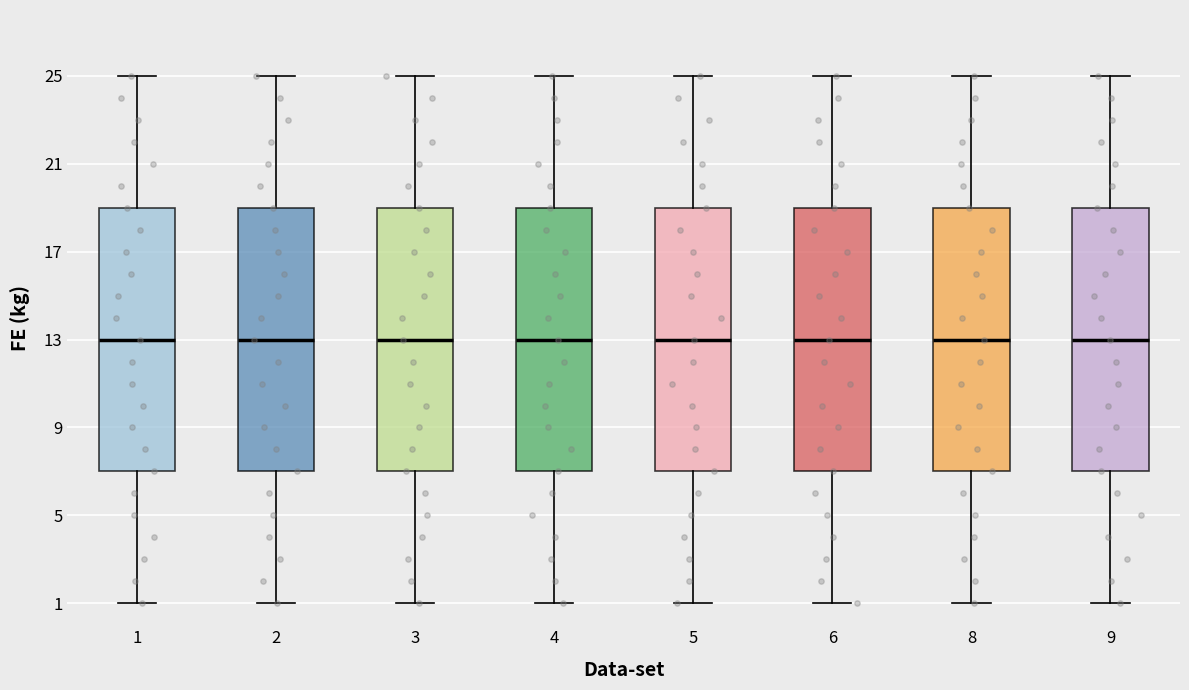

Where does the upper whisker of the box at x = 1 end on the y-axis? The values are not printed on the chart, so give them approximately, as read against the axis.

25